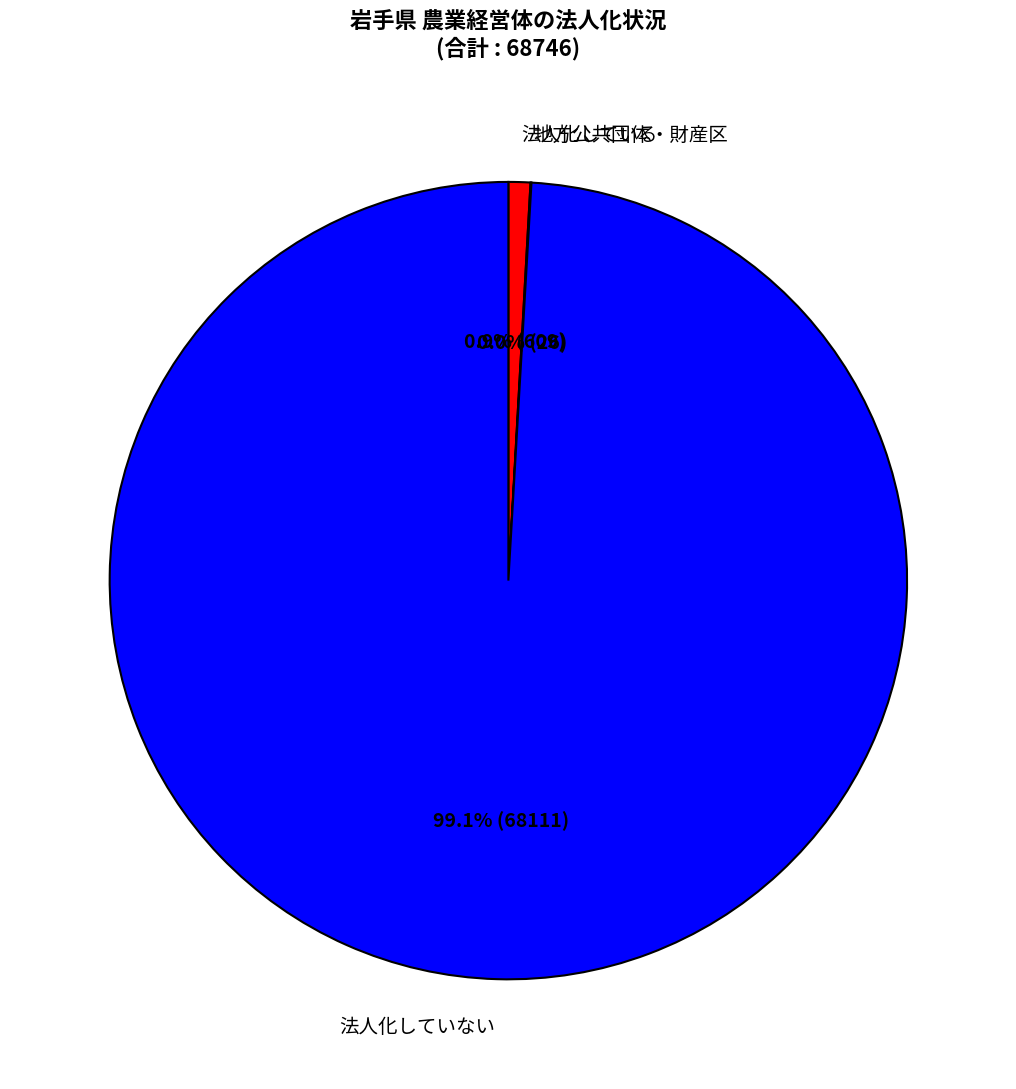

Between 法人化している and 法人化していない, which is larger?

法人化していない